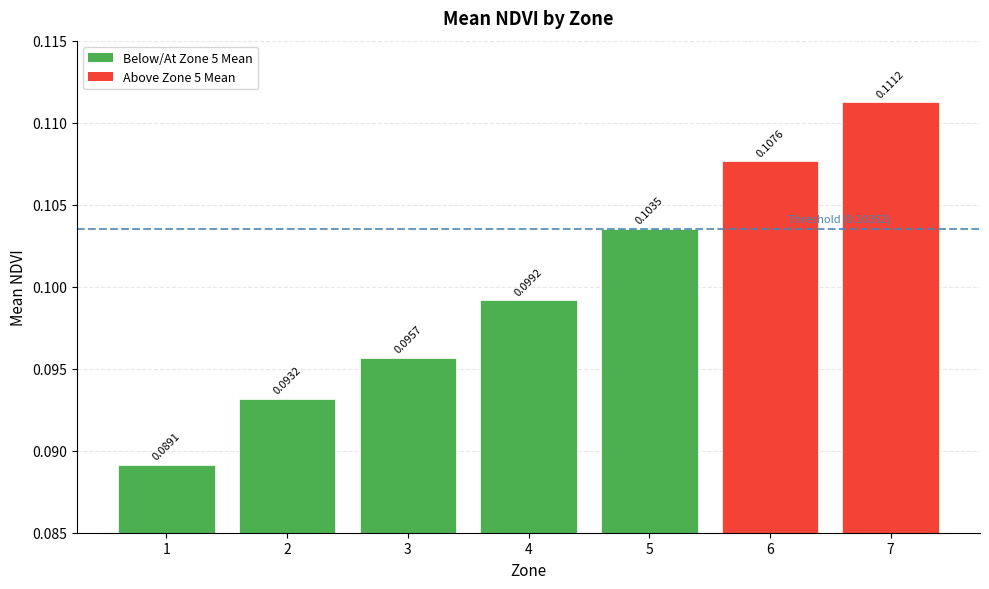

Are the bars horizontal?

No